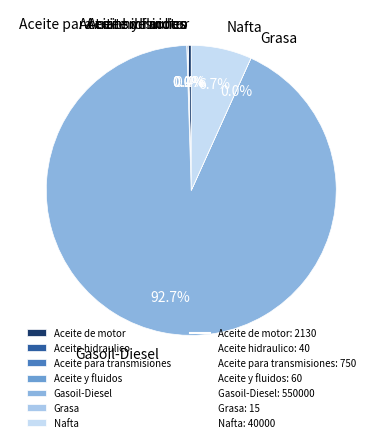

What portion of the pie excludes Aceite de motor?

99.6%